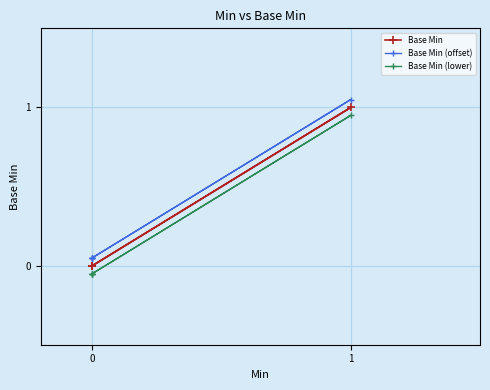

List the series in order of their overall mean, highest first.

Base Min (offset), Base Min, Base Min (lower)